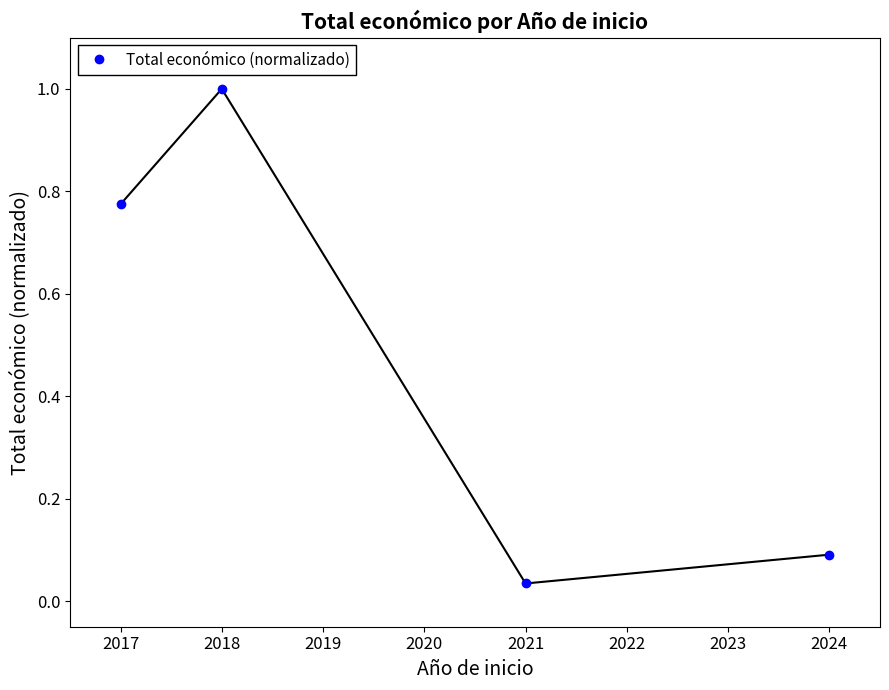

Between 2021 and 2024, which is larger?

2024